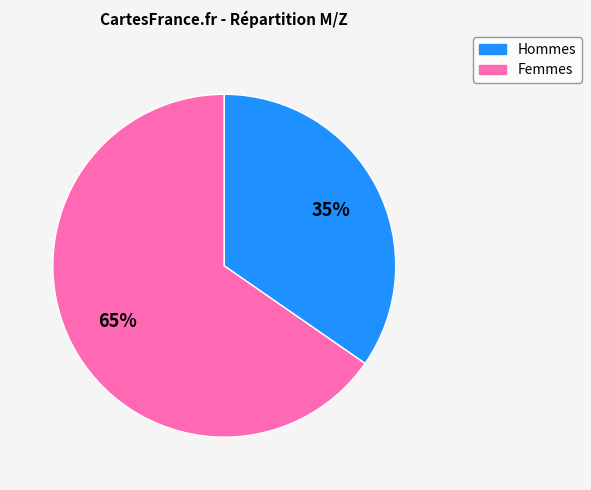

To the nearest percent, what is the average slice percentage?

50%